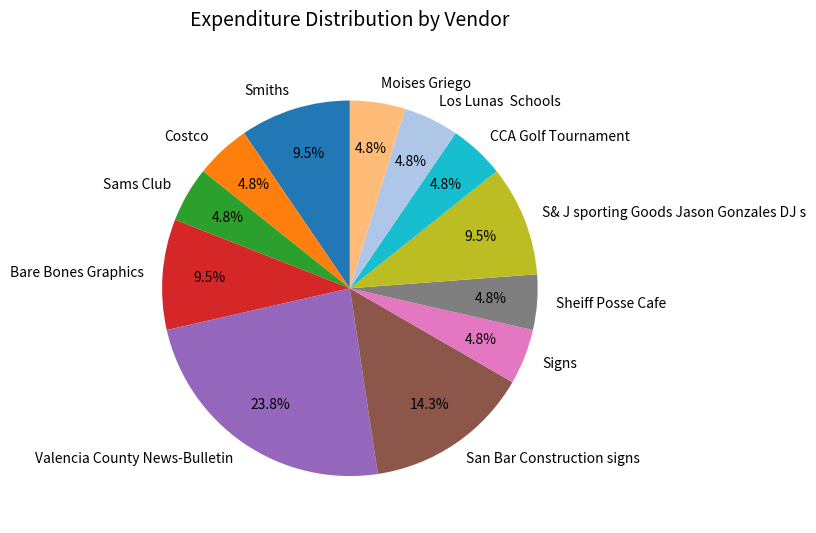

Count the number of slices in the pie.

12